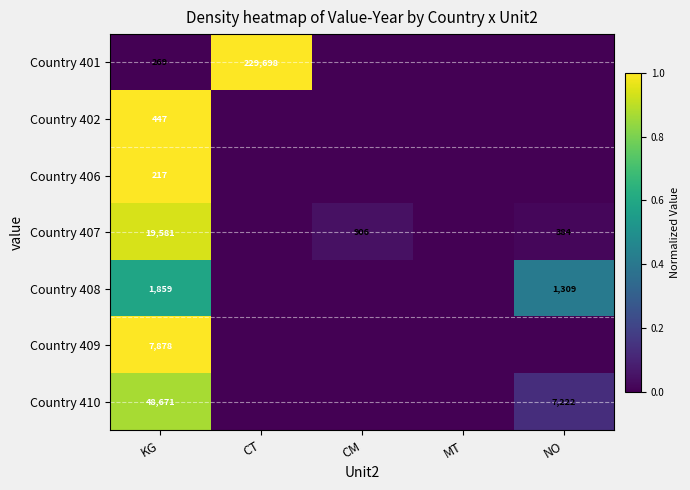

What is the difference between the highest and lowest values at KG?

48454